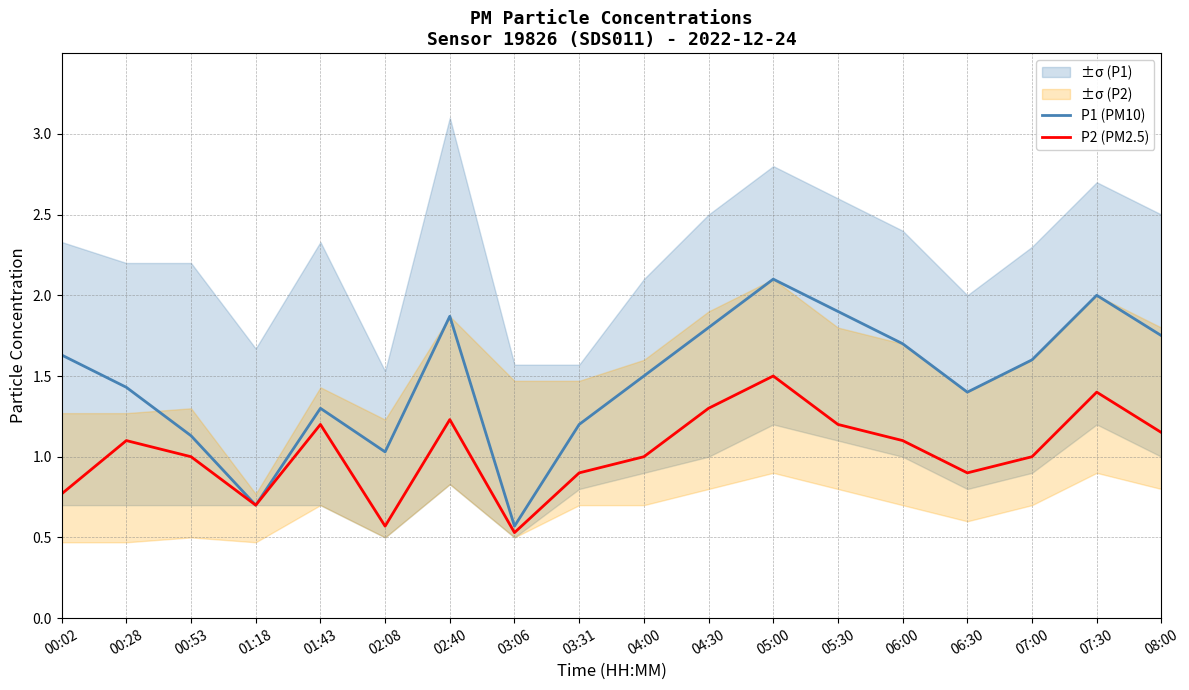

How many lines are shown in the chart?

2